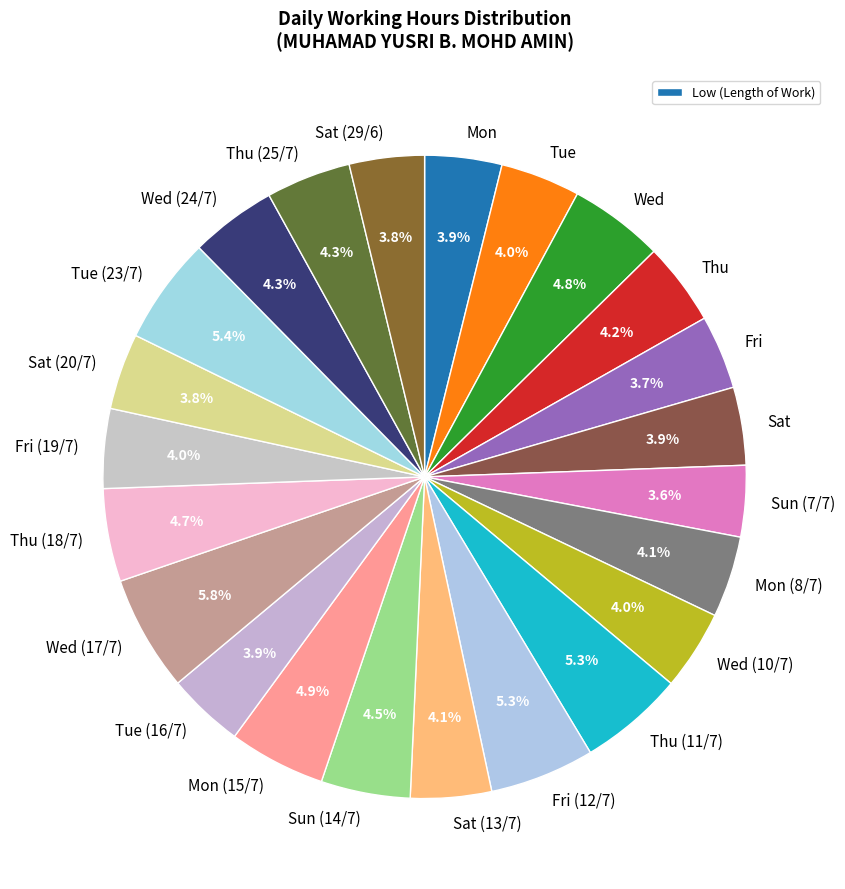

To the nearest percent, what percentage of the pie is Wed (17/7)?

6%